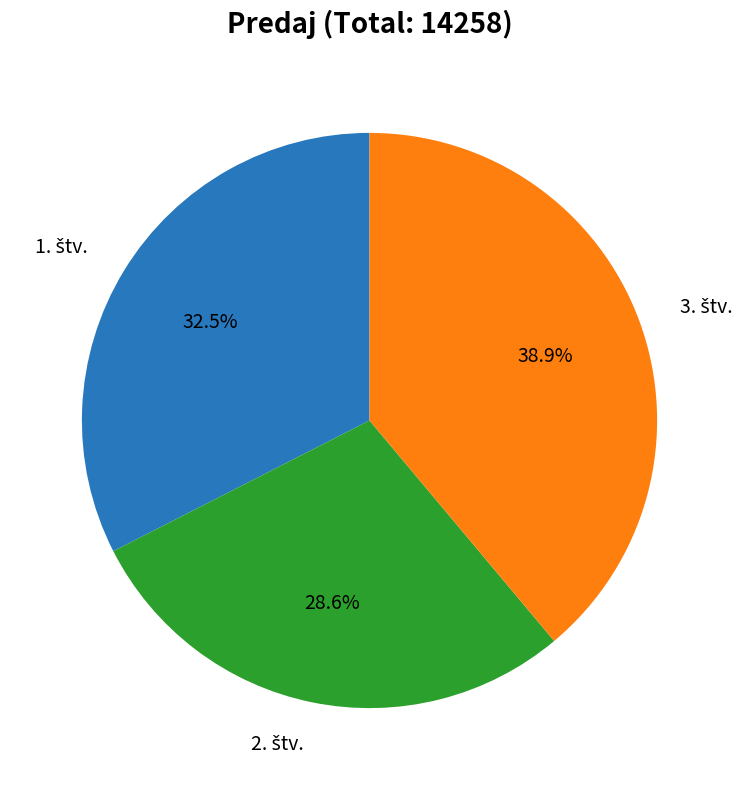

Is there any slice that represents more than half of the pie?

No